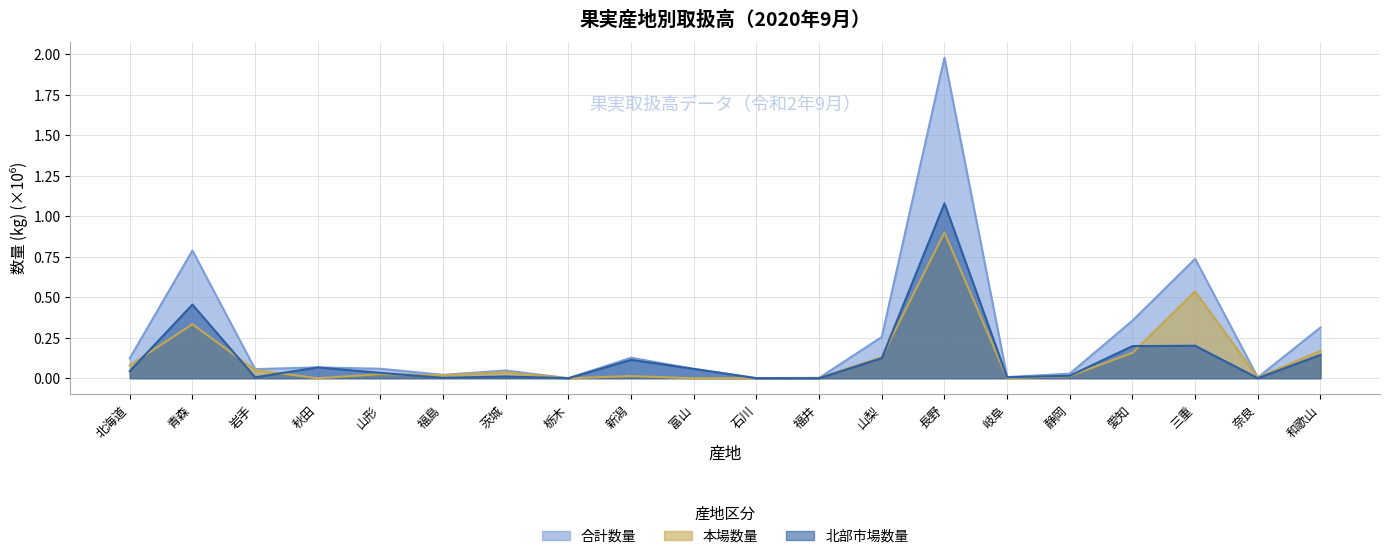

What is the label of the 16th point from the right?

山形